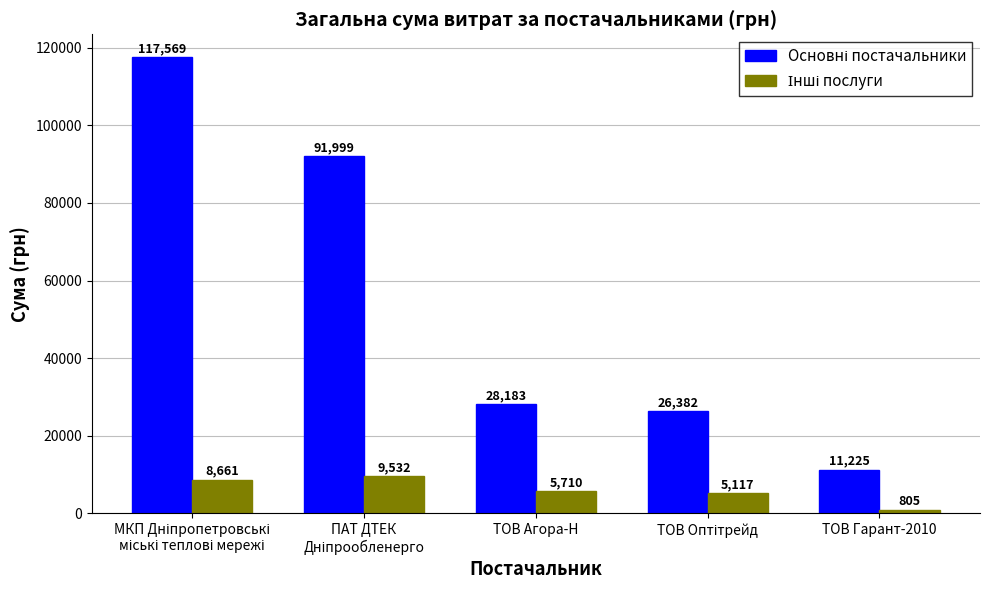

What is the spread (max minus min) of values at ТОВ Агора-Н?

22473.7